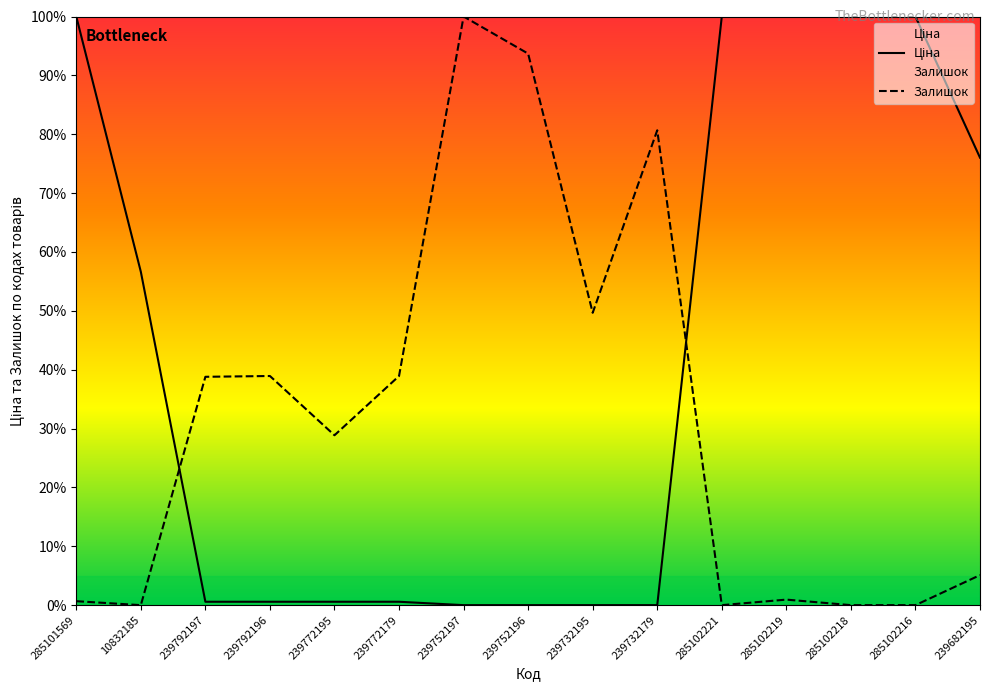

Reading left to right, list all the values displayed in this chart.

Ціна: 100.0	56.6	0.6	0.6	0.6	0.6	0.0	0.0	0.0	0.0	100.0	100.0	100.0	100.0	76.0
Залишок: 0.7	0.0	38.8	38.9	28.9	38.9	100.0	93.7	49.7	80.7	0.0	0.9	0.0	0.0	5.1